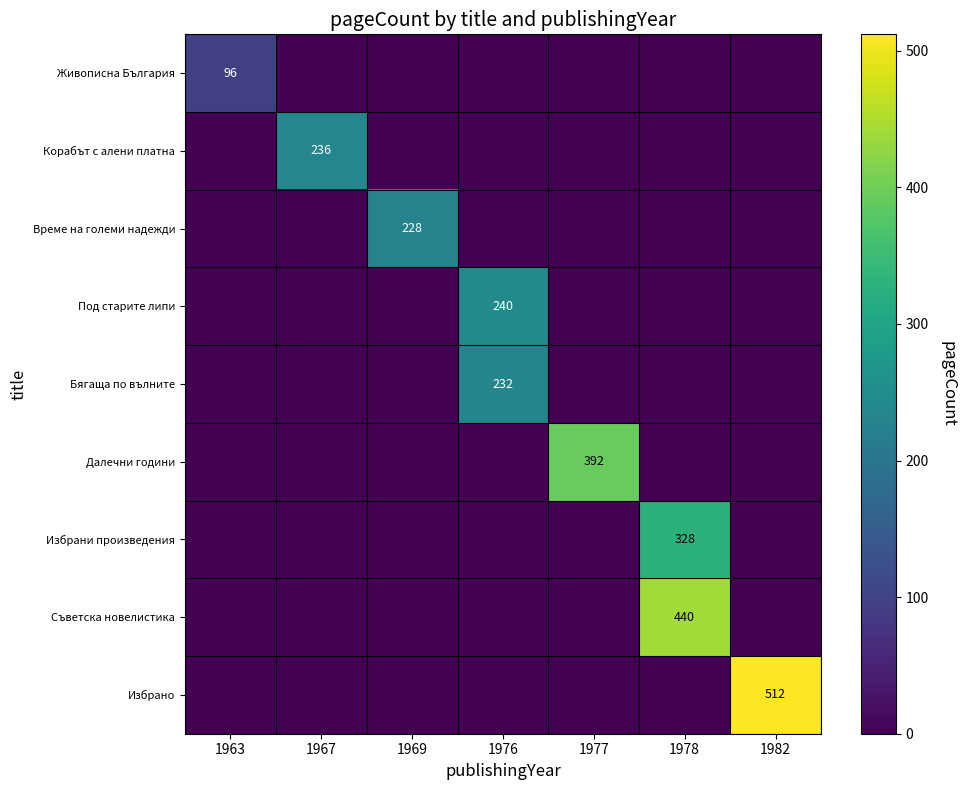

Count the number of categories in the chart.

7